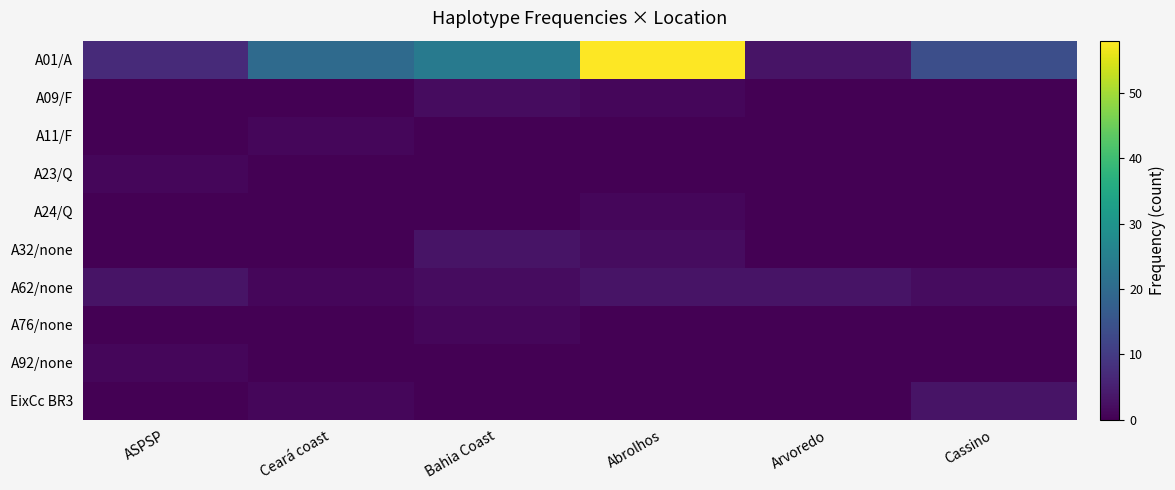

Reading right to left, list all the values displayed in this chart.

A01/A: Cassino=14	Arvoredo=3	Abrolhos=58	Bahia Coast=24	Ceará coast=20	ASPSP=7
A09/F: Cassino=0	Arvoredo=0	Abrolhos=1	Bahia Coast=2	Ceará coast=0	ASPSP=0
A11/F: Cassino=0	Arvoredo=0	Abrolhos=0	Bahia Coast=0	Ceará coast=1	ASPSP=0
A23/Q: Cassino=0	Arvoredo=0	Abrolhos=0	Bahia Coast=0	Ceará coast=0	ASPSP=1
A24/Q: Cassino=0	Arvoredo=0	Abrolhos=1	Bahia Coast=0	Ceará coast=0	ASPSP=0
A32/none: Cassino=0	Arvoredo=0	Abrolhos=2	Bahia Coast=3	Ceará coast=0	ASPSP=0
A62/none: Cassino=2	Arvoredo=3	Abrolhos=3	Bahia Coast=2	Ceará coast=1	ASPSP=3
A76/none: Cassino=0	Arvoredo=0	Abrolhos=0	Bahia Coast=1	Ceará coast=0	ASPSP=0
A92/none: Cassino=0	Arvoredo=0	Abrolhos=0	Bahia Coast=0	Ceará coast=0	ASPSP=1
EixCc BR3: Cassino=3	Arvoredo=0	Abrolhos=0	Bahia Coast=0	Ceará coast=1	ASPSP=0